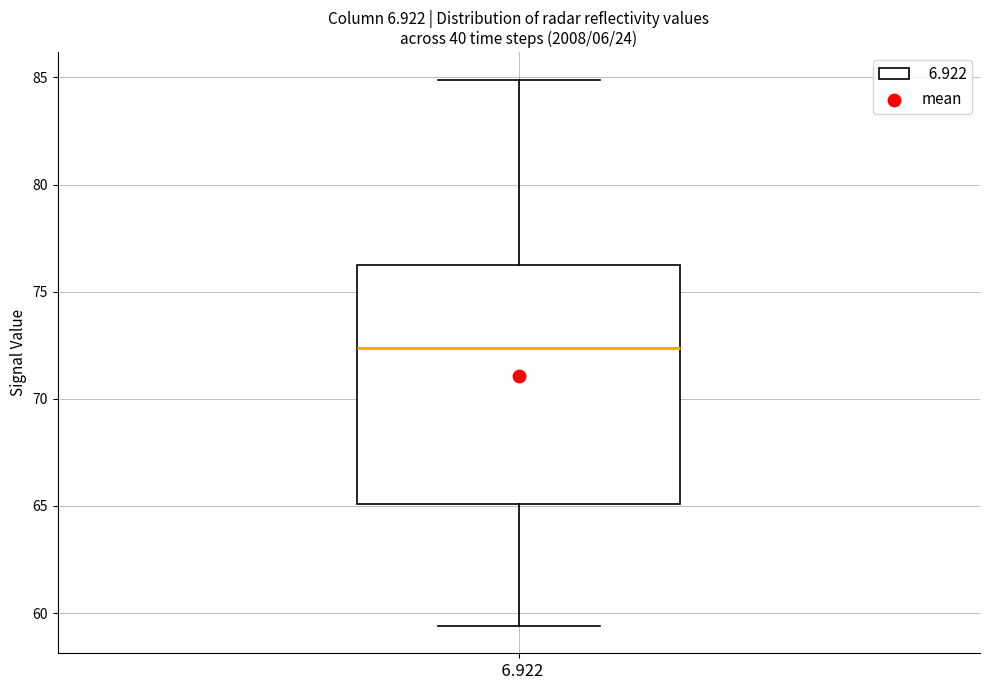

Where does the upper whisker of the box at x = 6.922 end on the y-axis? The values are not printed on the chart, so give them approximately, as read against the axis.

85.0